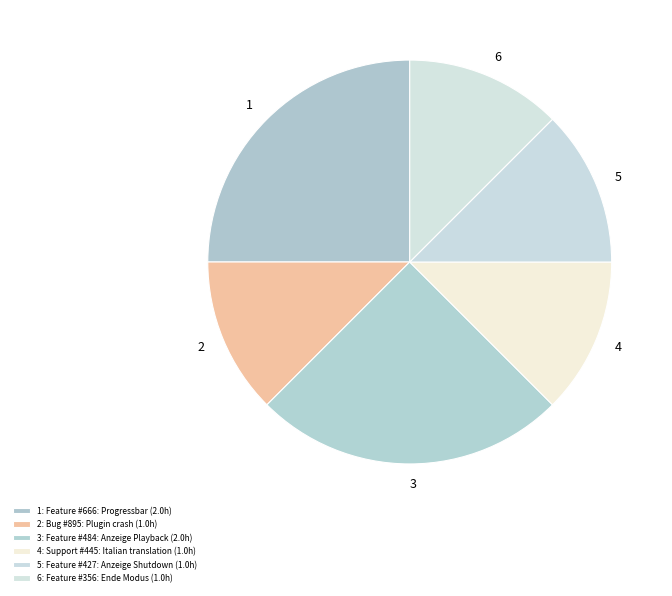

Which slice is the smallest?

Bug #895: Plugin crash